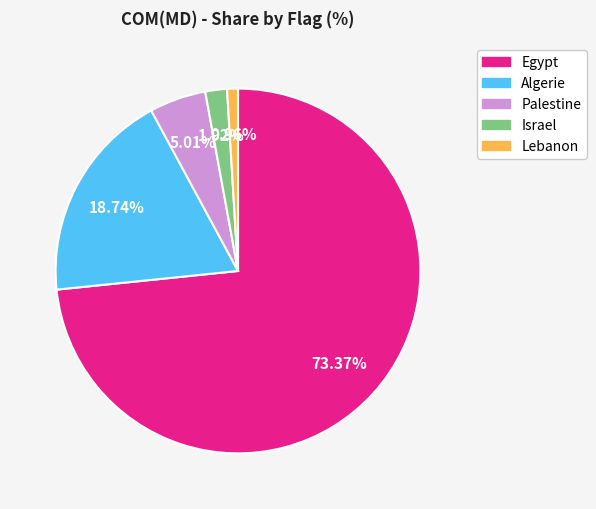

Is it true that Lebanon is 1% of the pie?

True